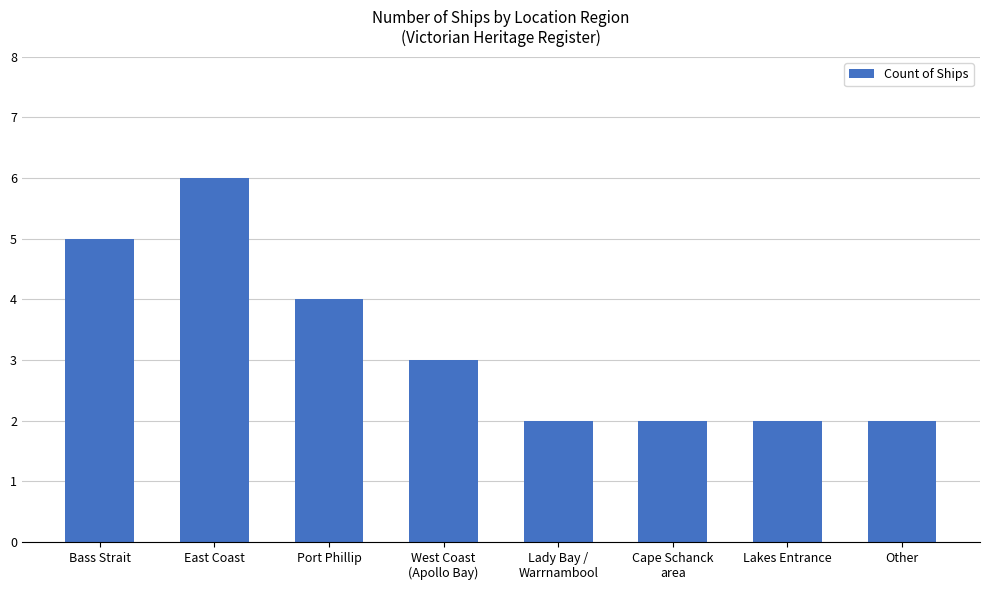

Which category has the highest value across all series?

East Coast